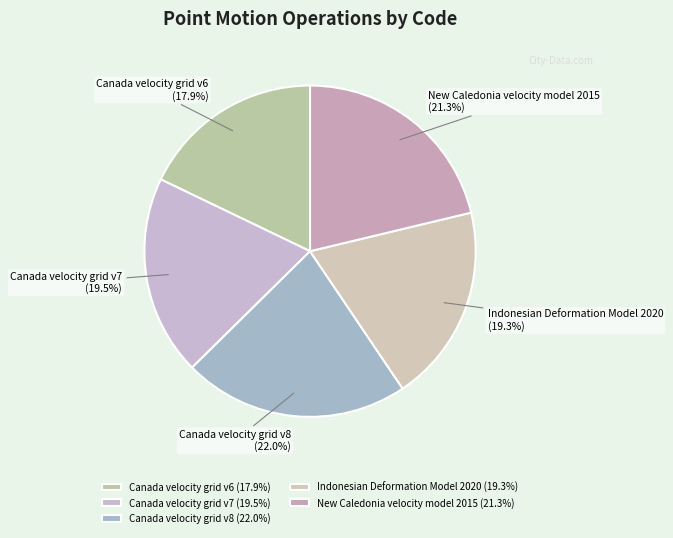

How many segments does this pie chart have?

5